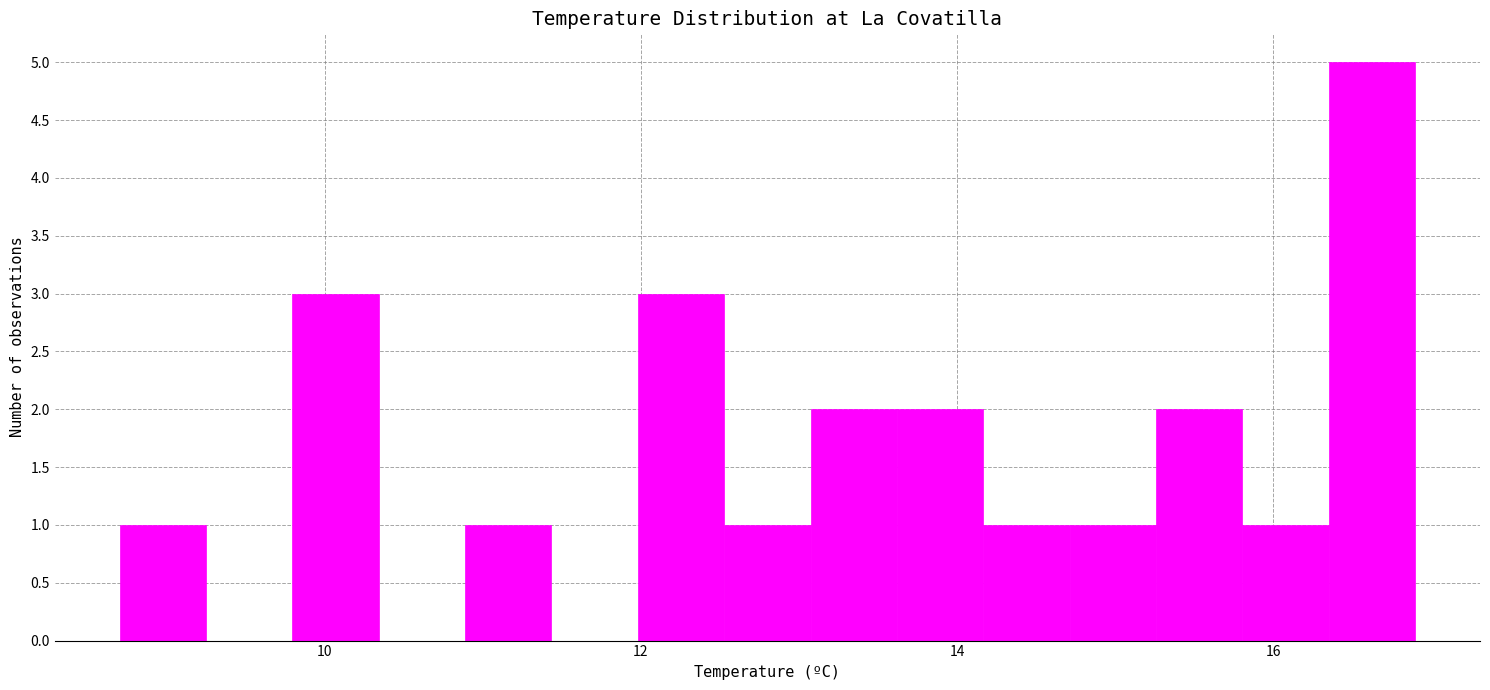

Read against the x-axis, roughly where is the centre of the tallest bar?

16.6